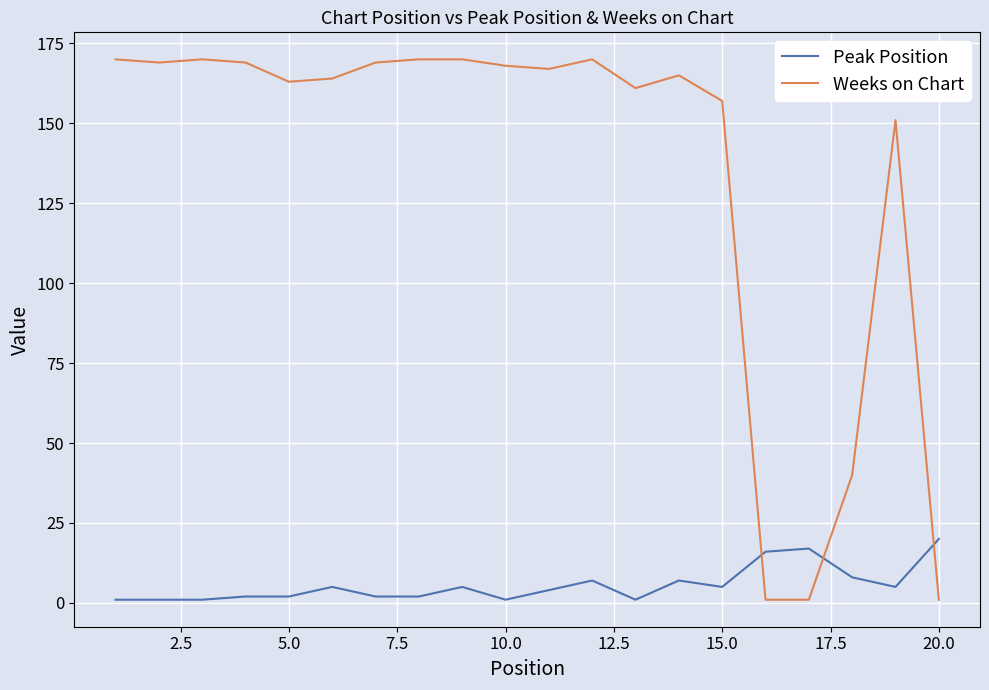

True or false: Peak Position and Weeks on Chart cross at least once.

True